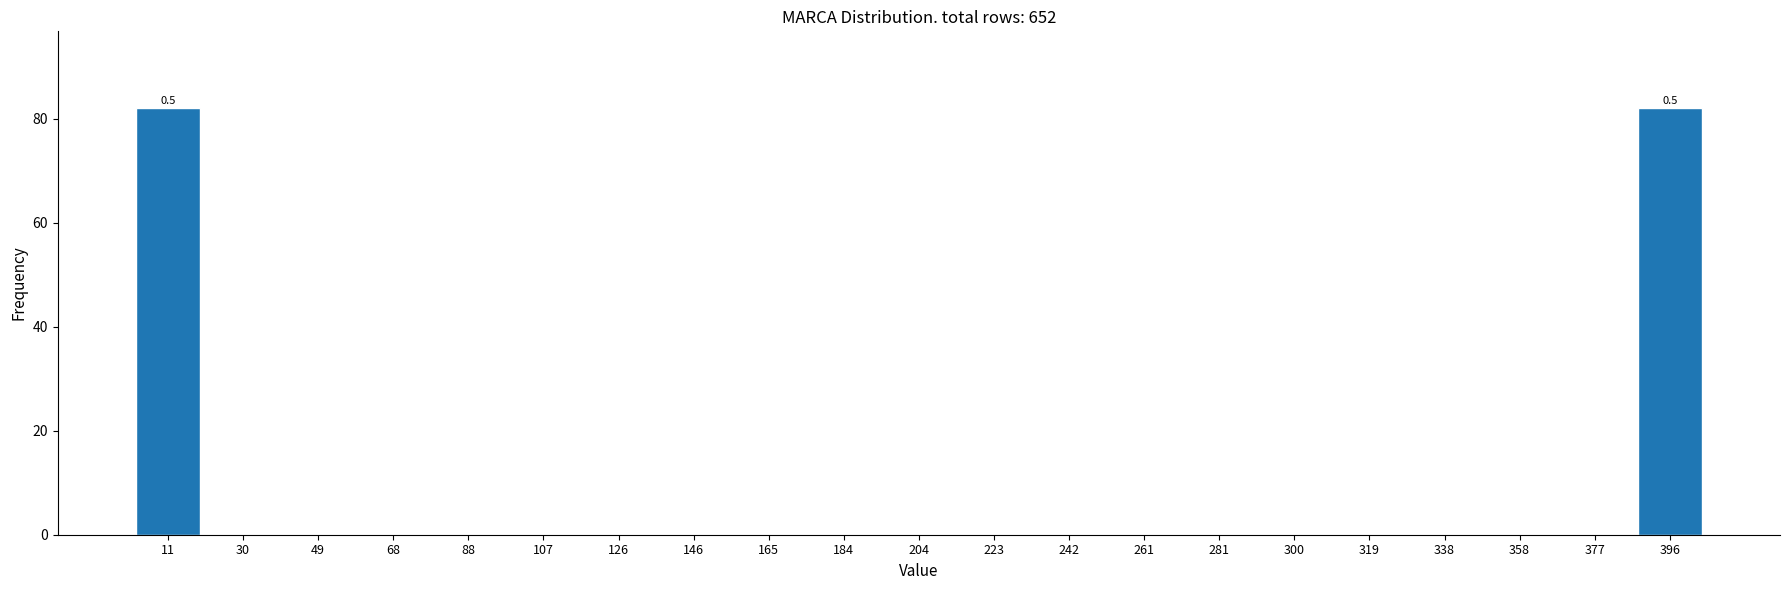

Reading left to right, what are all the values shown in this chart?

11=82	30=0	49=0	68=0	88=0	107=0	126=0	146=0	165=0	184=0	204=0	223=0	242=0	261=0	281=0	300=0	319=0	338=0	358=0	377=0	396=82